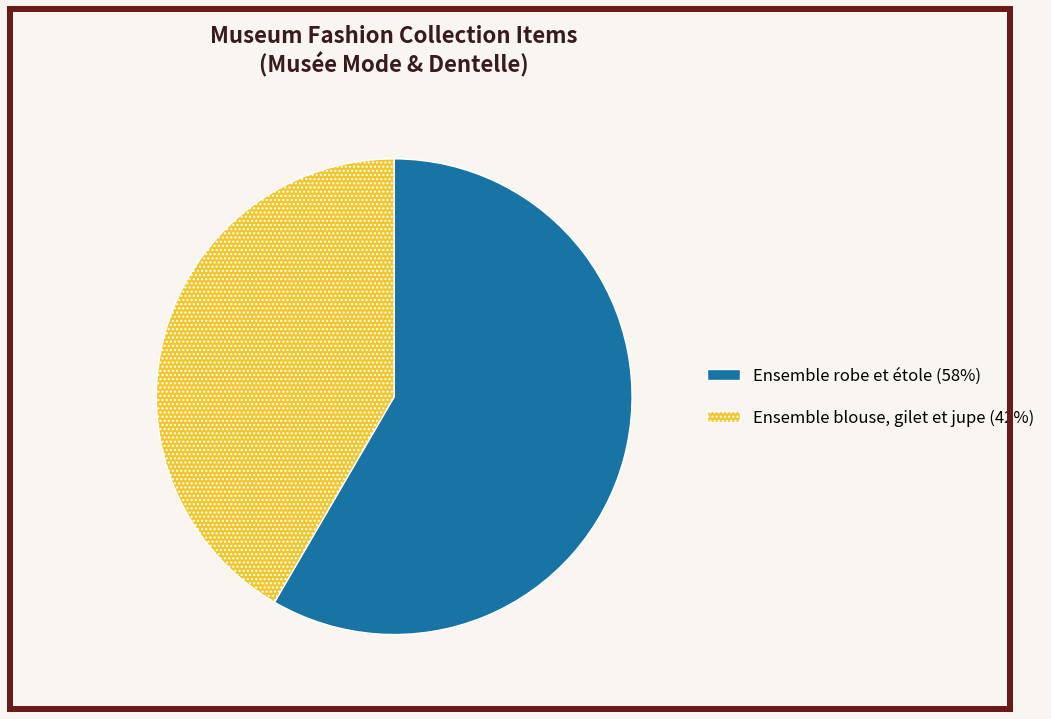

True or false: Ensemble blouse, gilet et jupe accounts for 52% of the total.

False